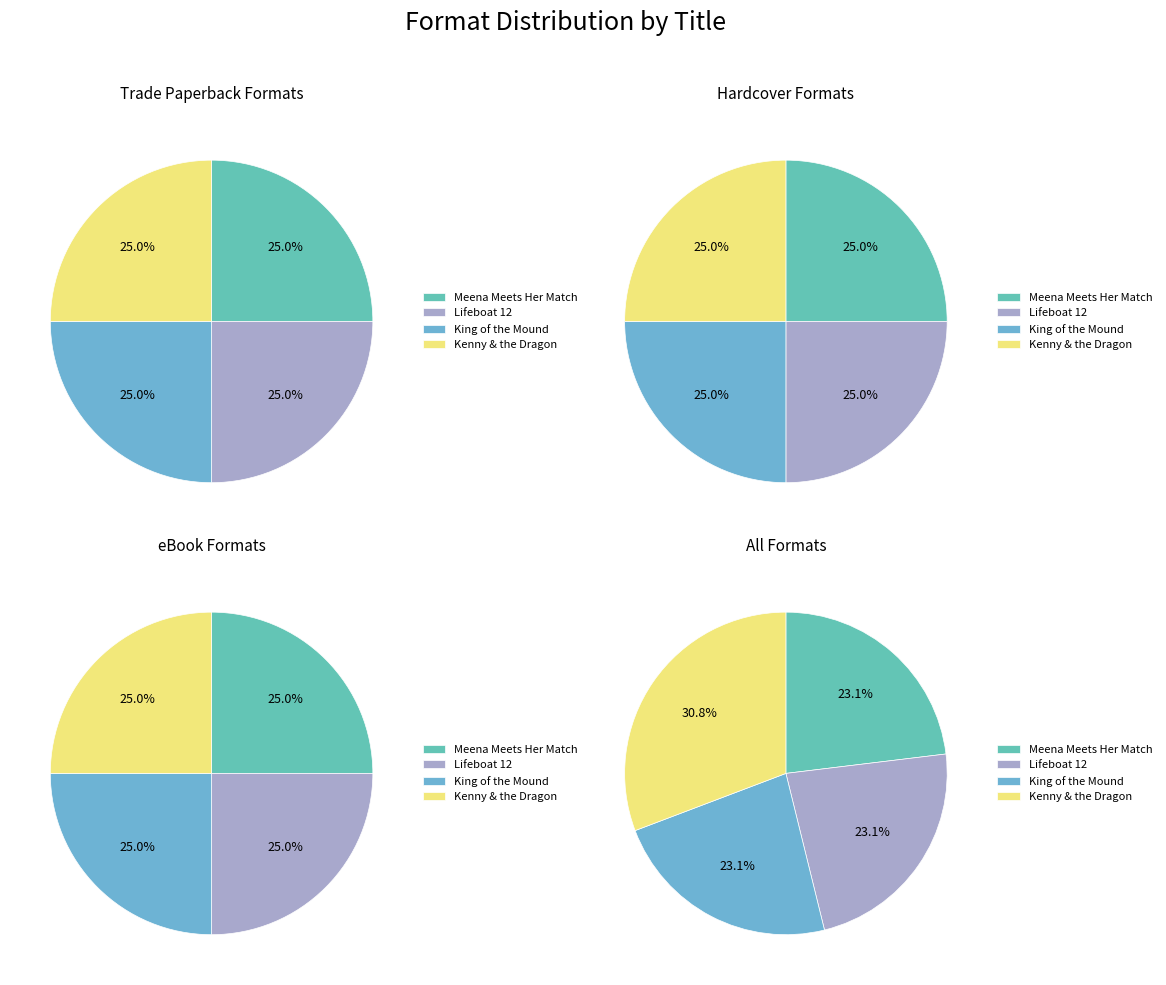

Is it true that Meena Meets Her Match is 37% of the pie?

False